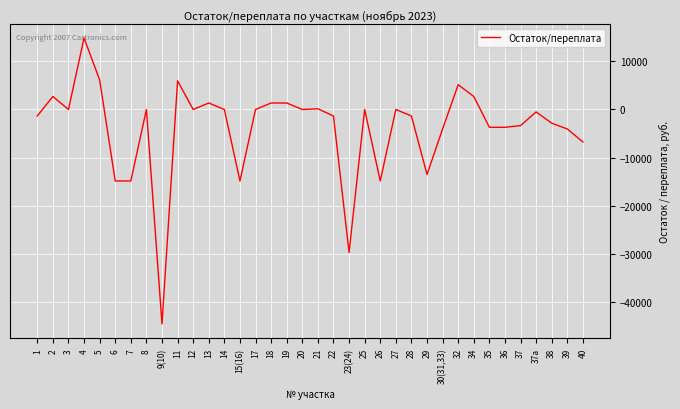

True or false: the data shows -8176.1 at 6.

False